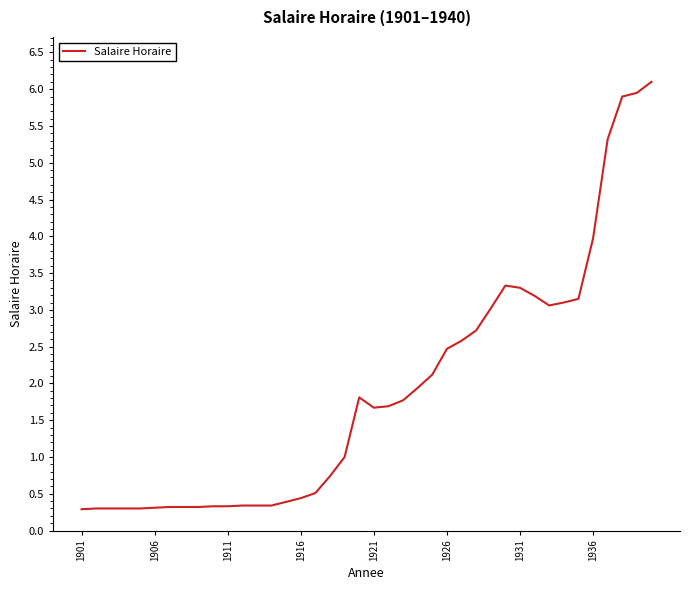

What is the smallest value displayed?

0.3